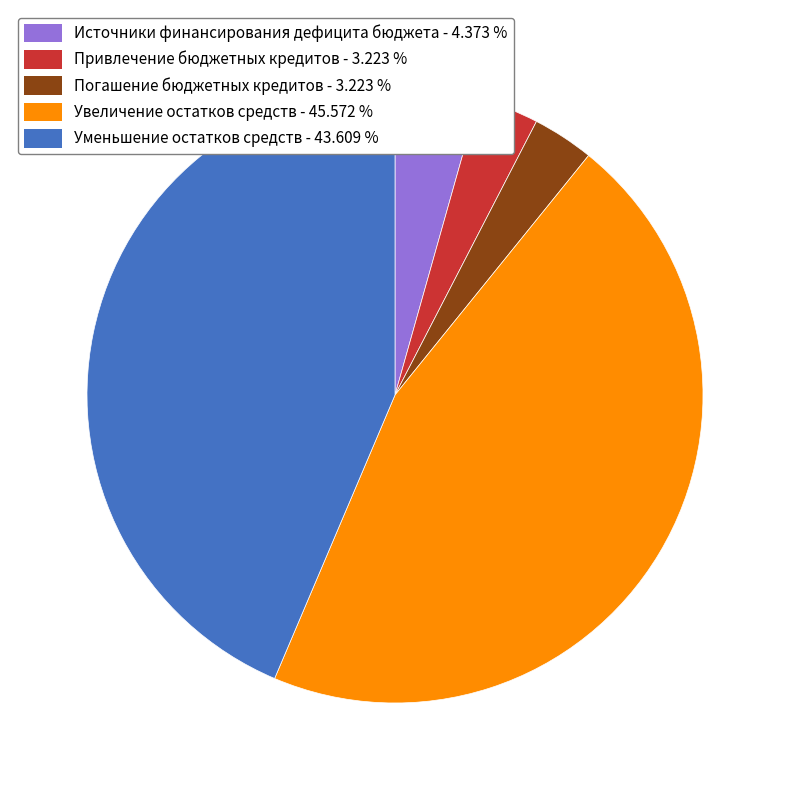

What is the ratio of the value at Источники финансирования дефицита бюджета to the value at Погашение бюджетных кредитов?

1.4